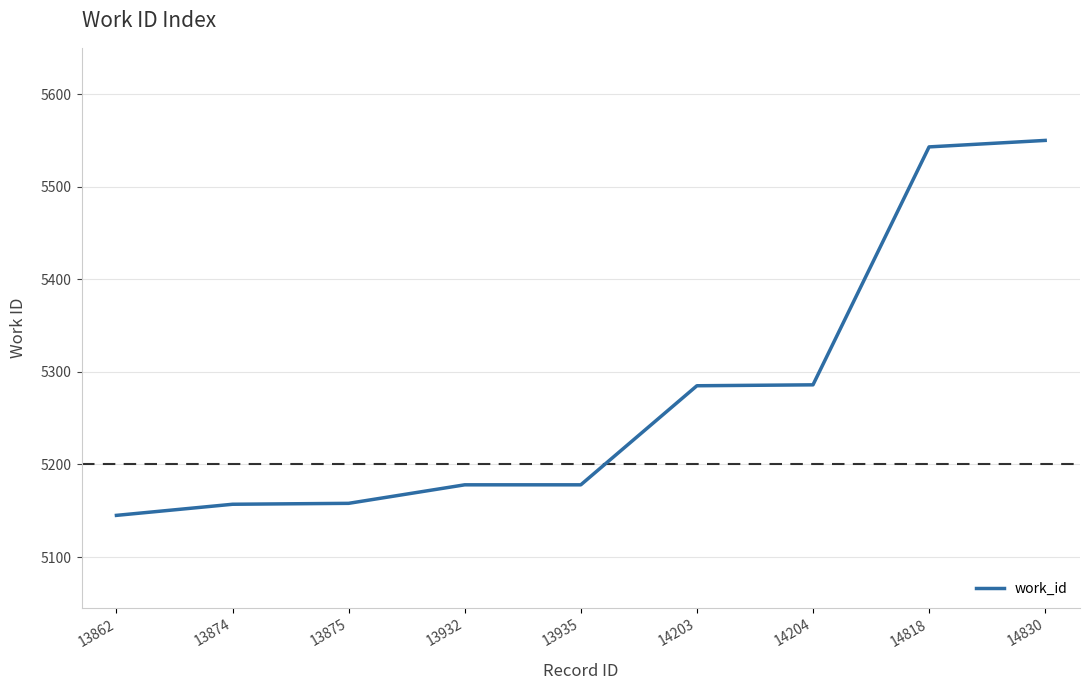

How many distinct data groups are displayed?

1